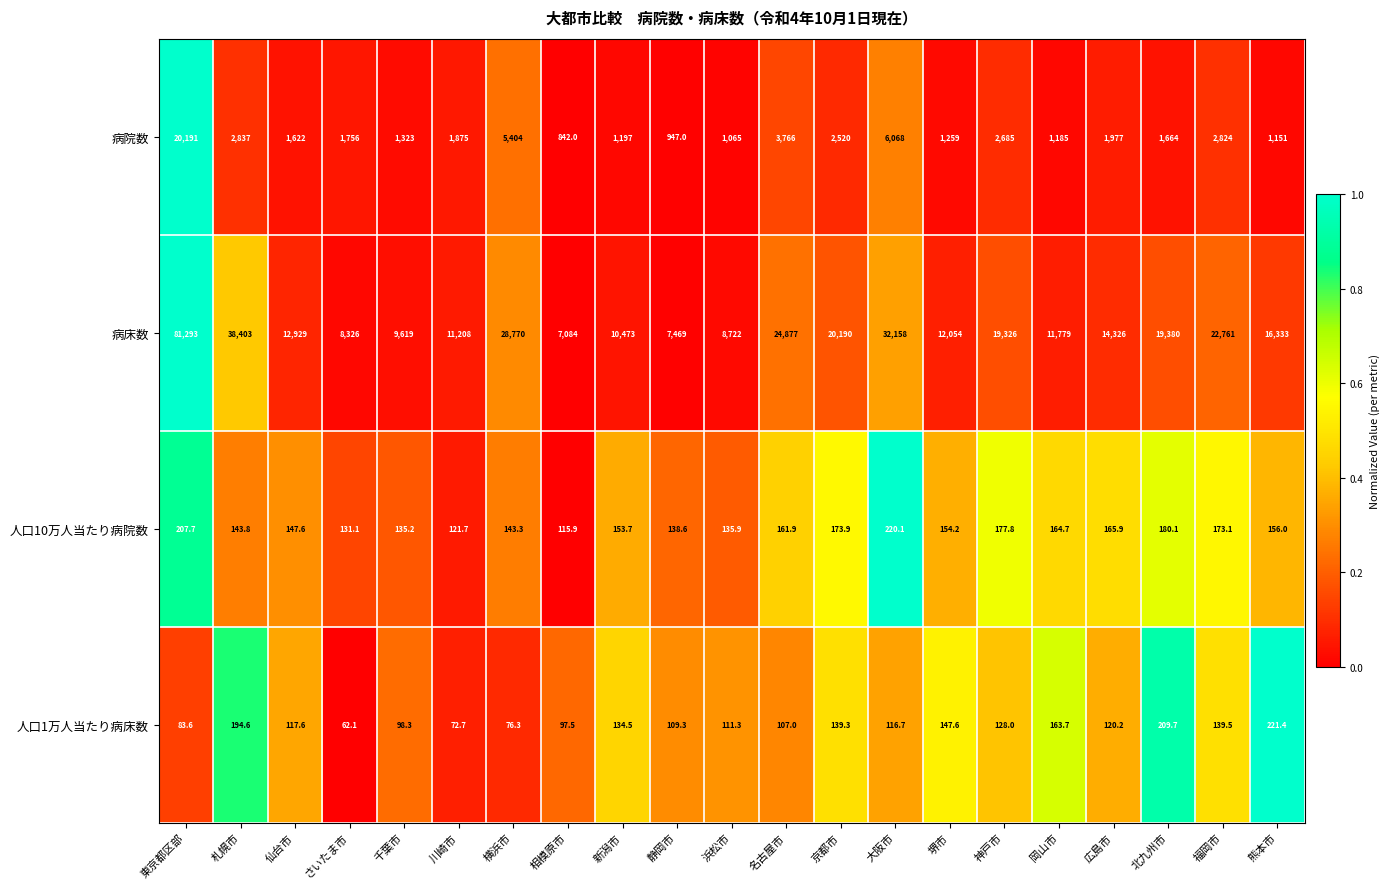

At which label does 人口1万人当たり病床数 reach its peak?

熊本市